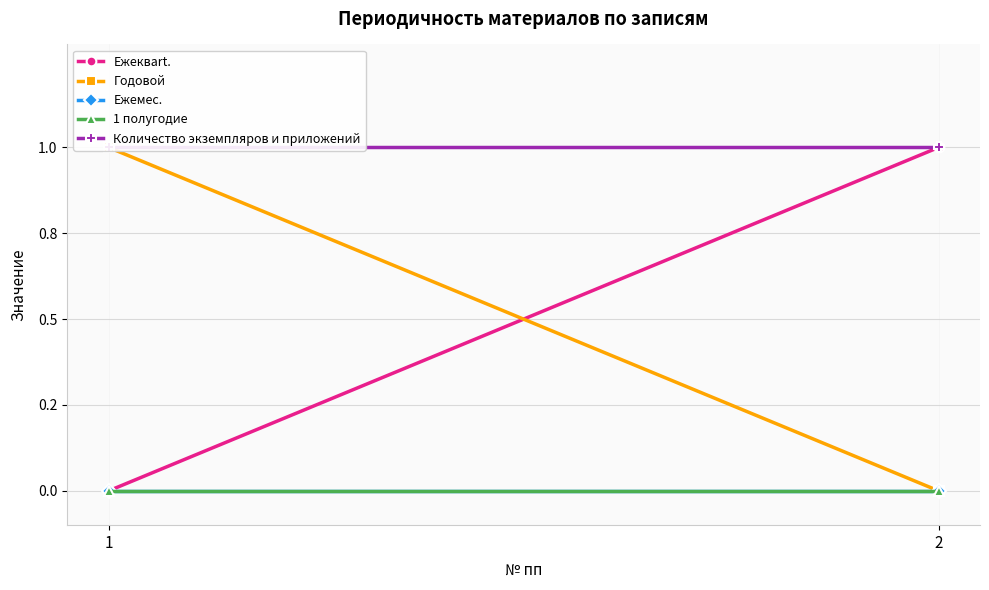

Which series changed the most between 1 and 2?

Ежеквart.